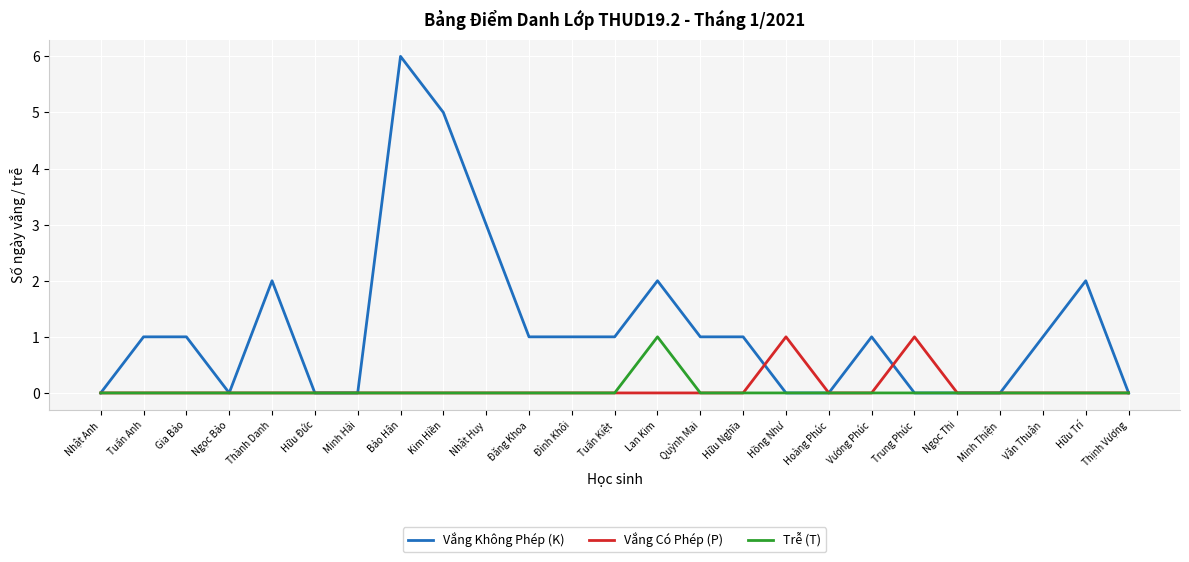

Which series has the largest total across all categories?

Vắng Không Phép (K)